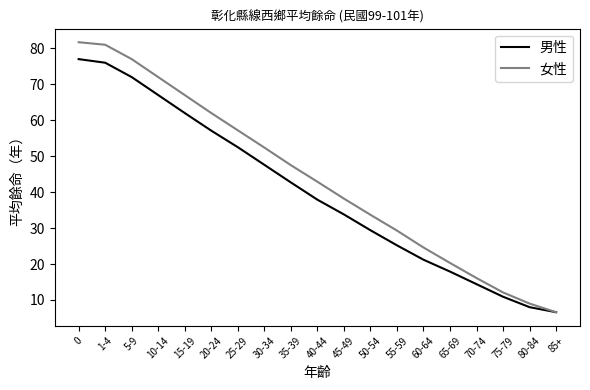

Which series changed the most between 0 and 35-39?

男性